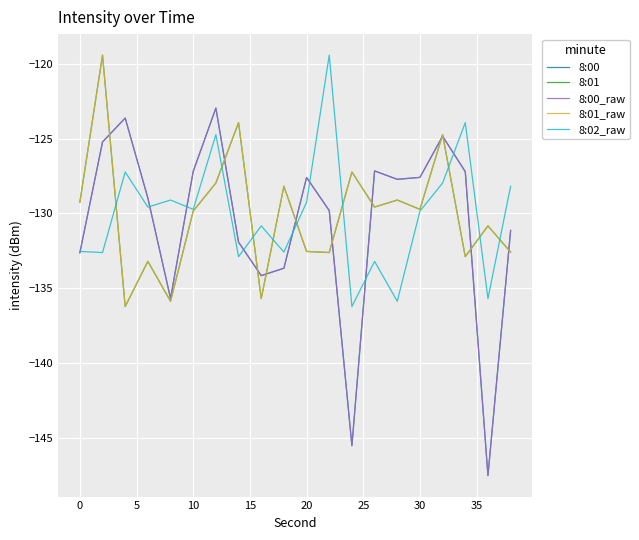

What is the minimum value for 8:00?

-147.5